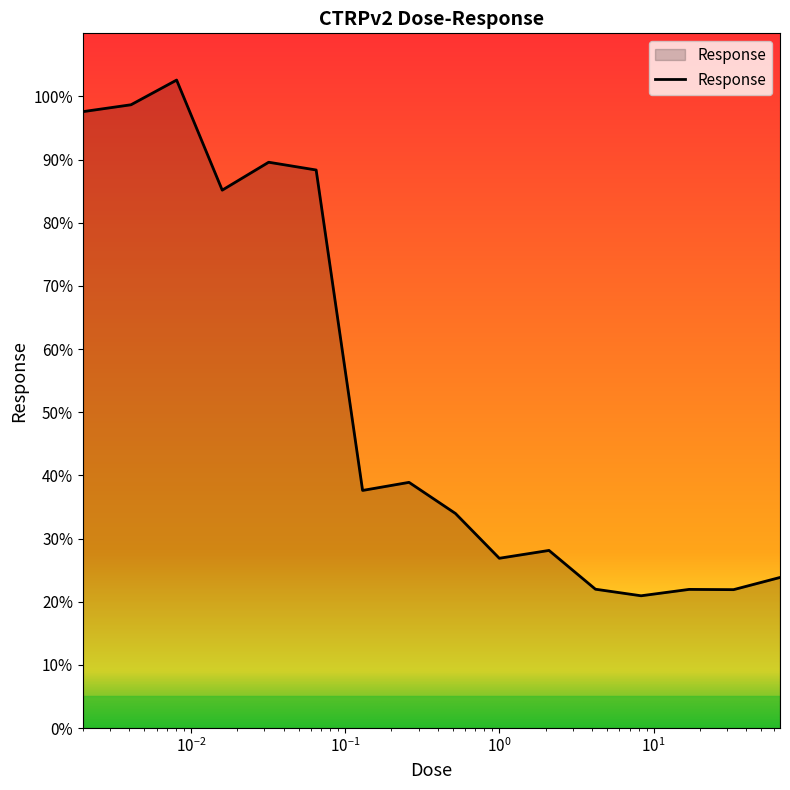

What is the minimum value shown in the chart?

20.9